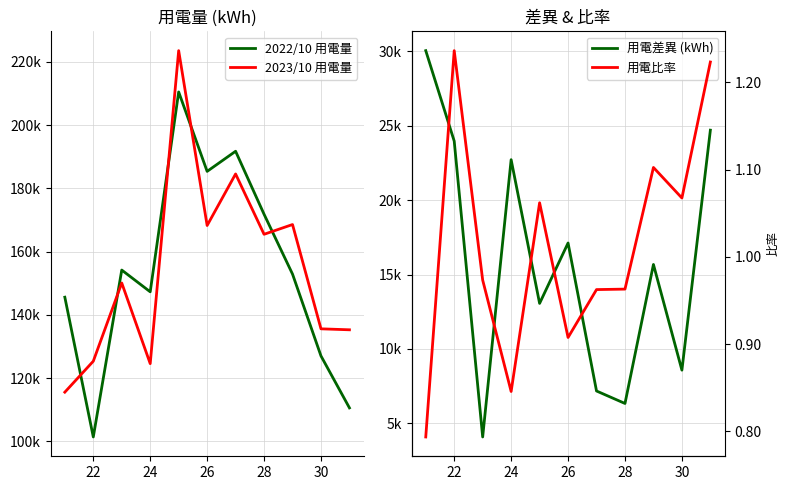

What is the difference between the maximum and minimum values in the 2022/10 用電量 series?

109128.2